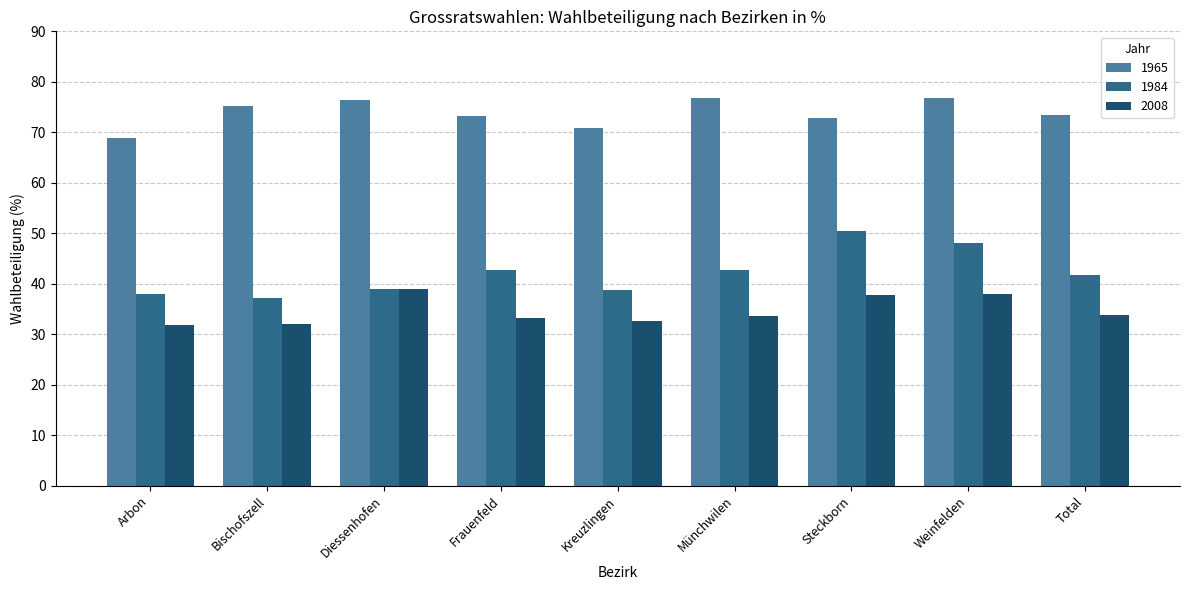

What are all the series names shown in the legend?

1965, 1984, 2008